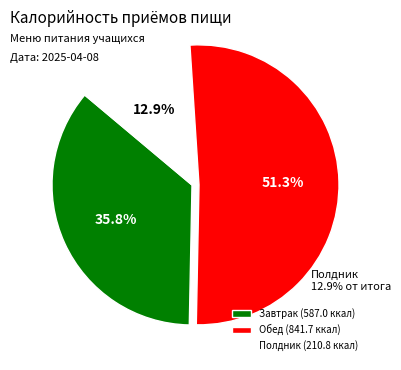

What is the change in value from Завтрак to Полдник?

-376.2